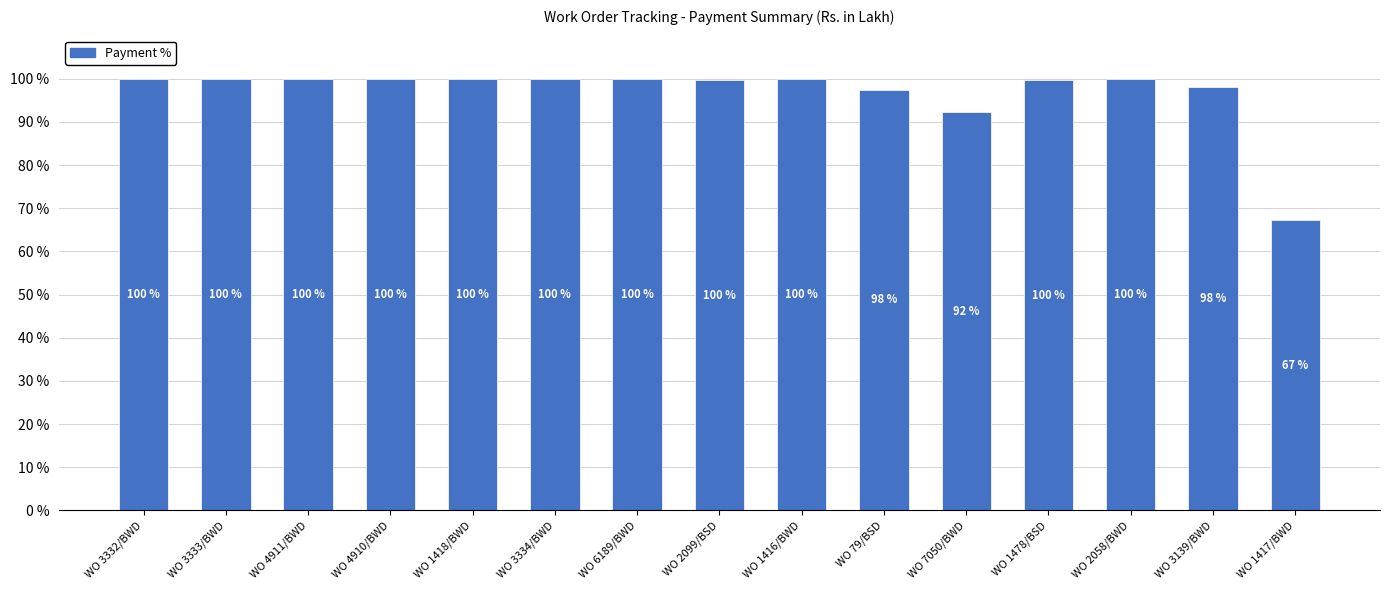

True or false: the data shows 176.1 at WO 4910/BWD.

False